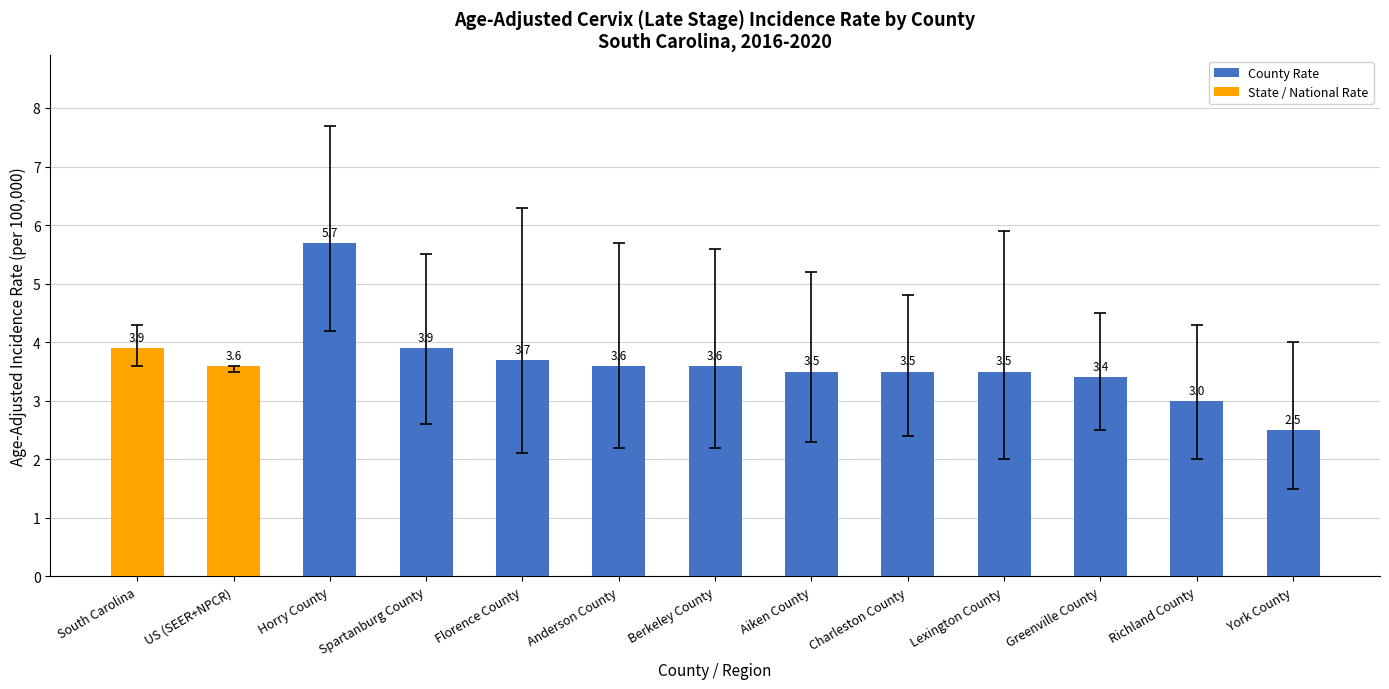

What value does the data have at Richland County?

3.0